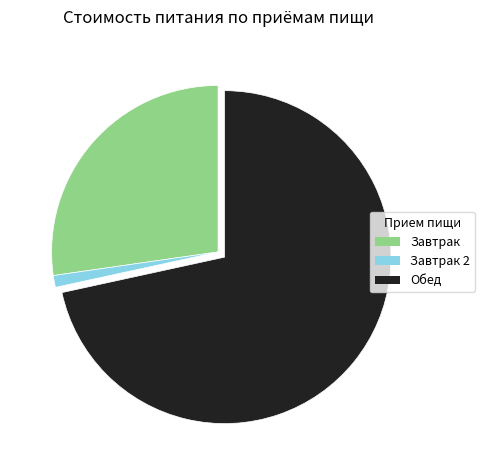

Is there a majority slice in this chart?

Yes